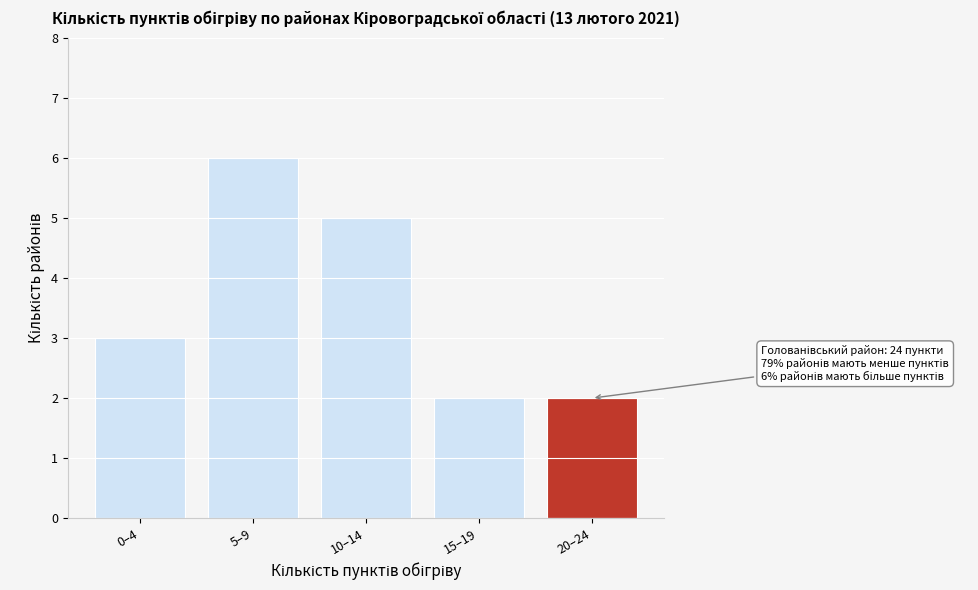

Reading left to right, transcribe all the data shown in this chart.

3	6	5	2	2